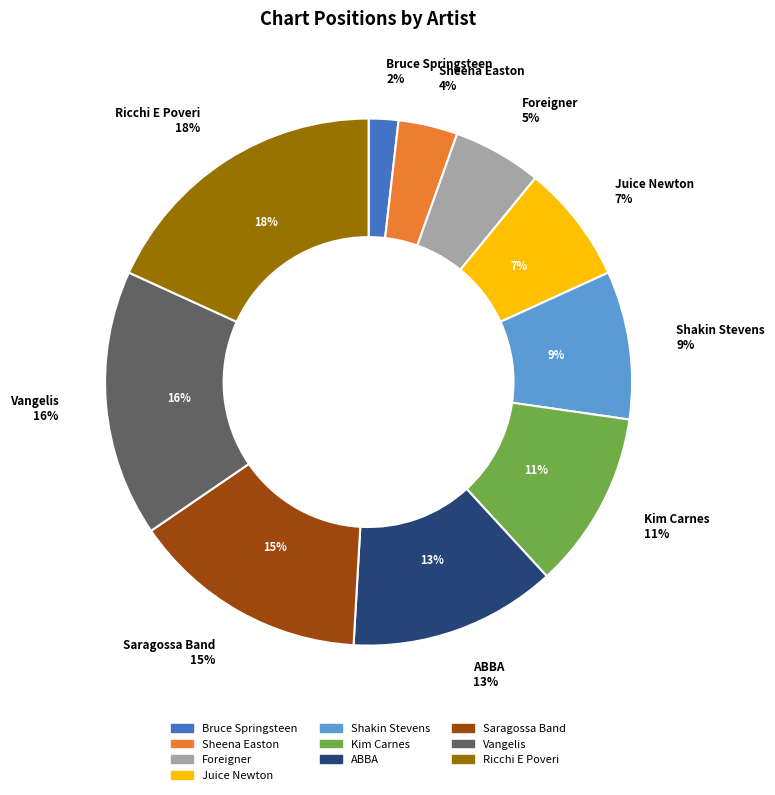

The Bruce Springsteen slice represents 14% of the pie. True or false?

False